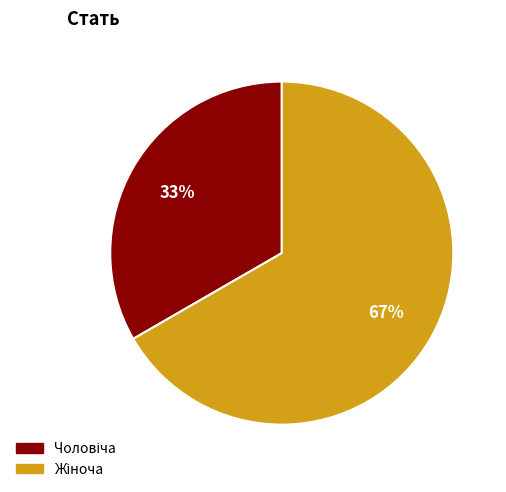

To the nearest percent, what is the average slice percentage?

50%